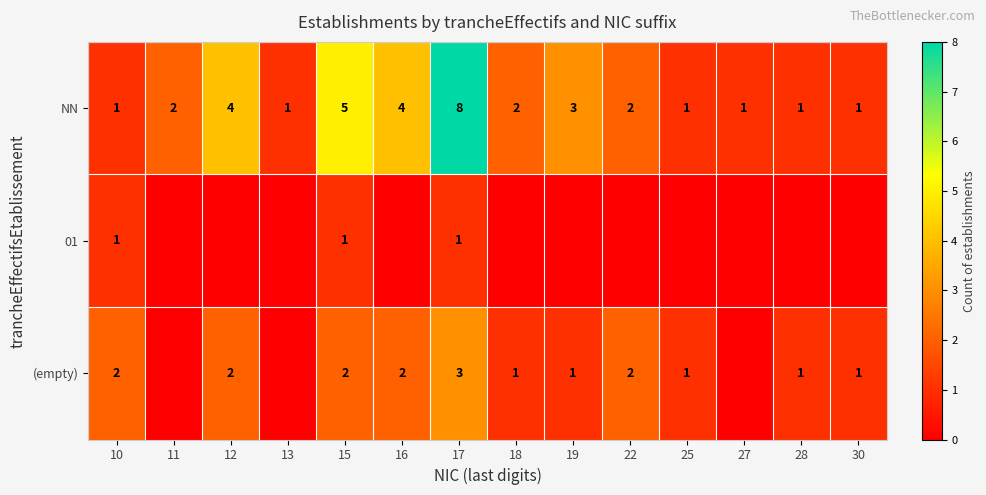

True or false: NN has a value of 3 at 11.

False